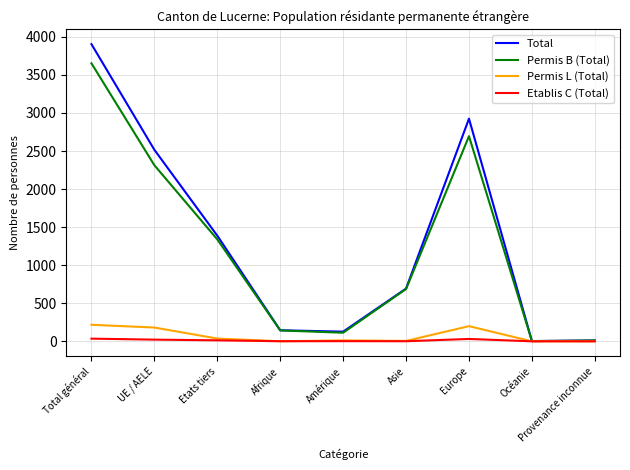

What are all the series names shown in the legend?

Total, Permis B (Total), Permis L (Total), Etablis C (Total)